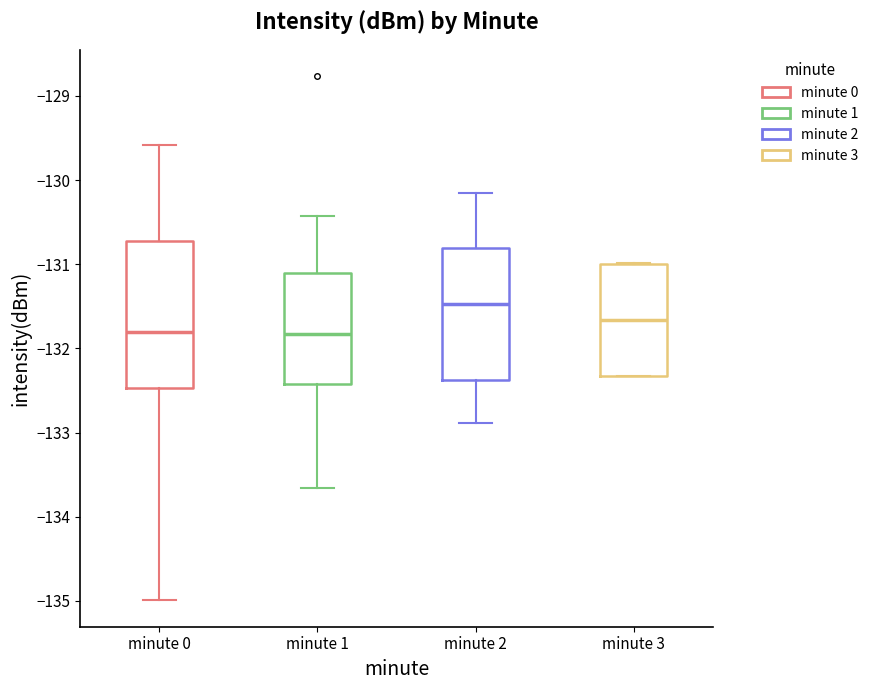

Reading left to right, read every box against the y-axis: the position of its median line, the range the box covers, and the ends of its whiskers. The values are not printed on the chart, so give them approximately, as read against the axis.

minute 0: median -131.8, box -132.5 to -130.7, whiskers -135.0 to -129.6
minute 1: median -131.8, box -132.4 to -131.1, whiskers -133.7 to -130.4
minute 2: median -131.5, box -132.4 to -130.8, whiskers -132.9 to -130.2
minute 3: median -131.7, box -132.3 to -131.0, whiskers -132.3 to -131.0